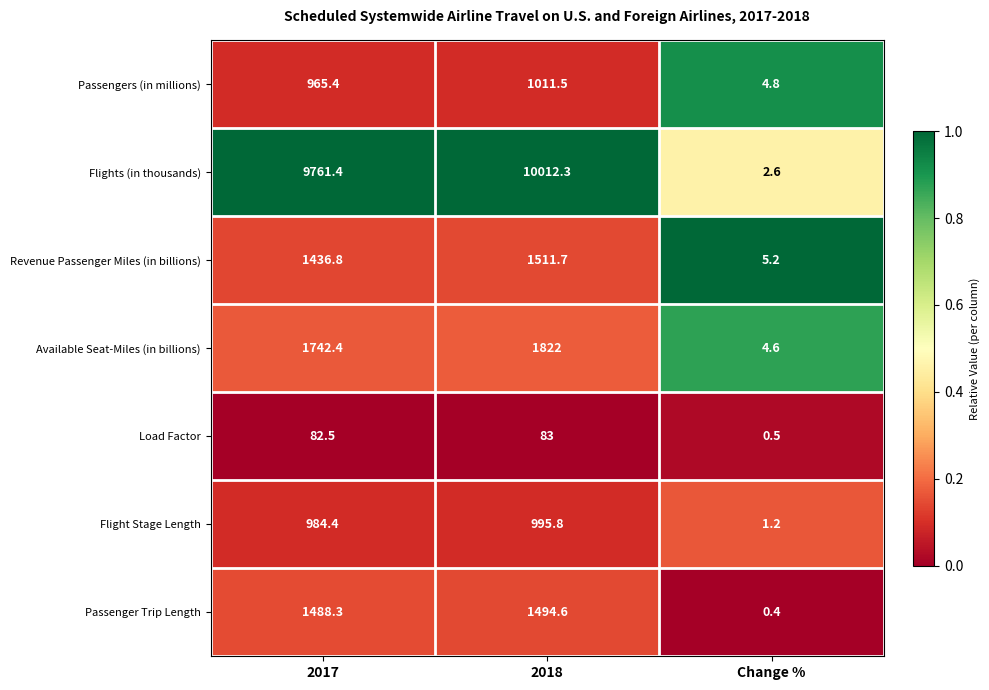

Reading left to right, transcribe all the data shown in this chart.

Passengers (in millions): 965.4	1011.5	4.8
Flights (in thousands): 9761.4	10012.3	2.6
Revenue Passenger Miles (in billions): 1436.8	1511.7	5.2
Available Seat-Miles (in billions): 1742.4	1822.0	4.6
Load Factor: 82.5	83.0	0.5
Flight Stage Length: 984.4	995.8	1.2
Passenger Trip Length: 1488.3	1494.6	0.4